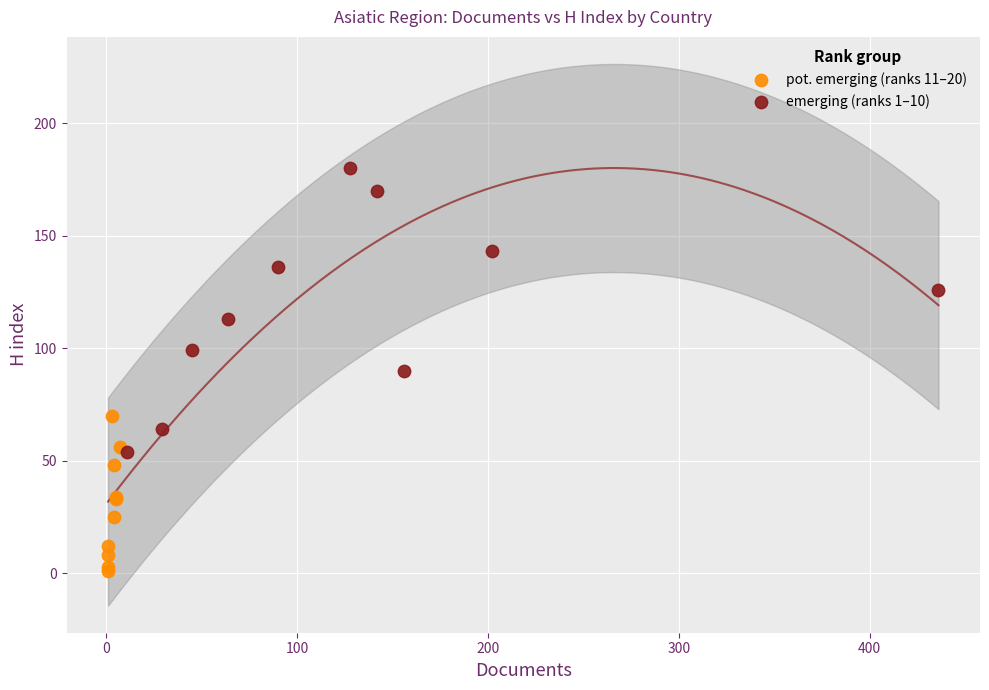

What are all the series names shown in the legend?

pot. emerging (ranks 11–20), emerging (ranks 1–10)